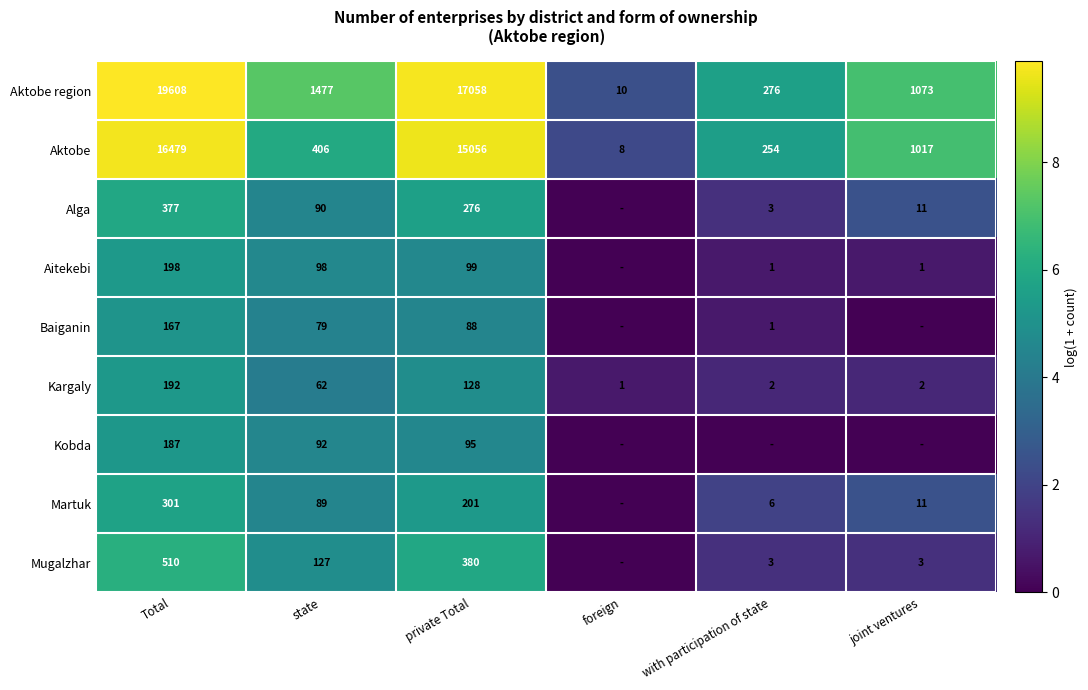

Where does the Kargaly series first go above 62?

Total